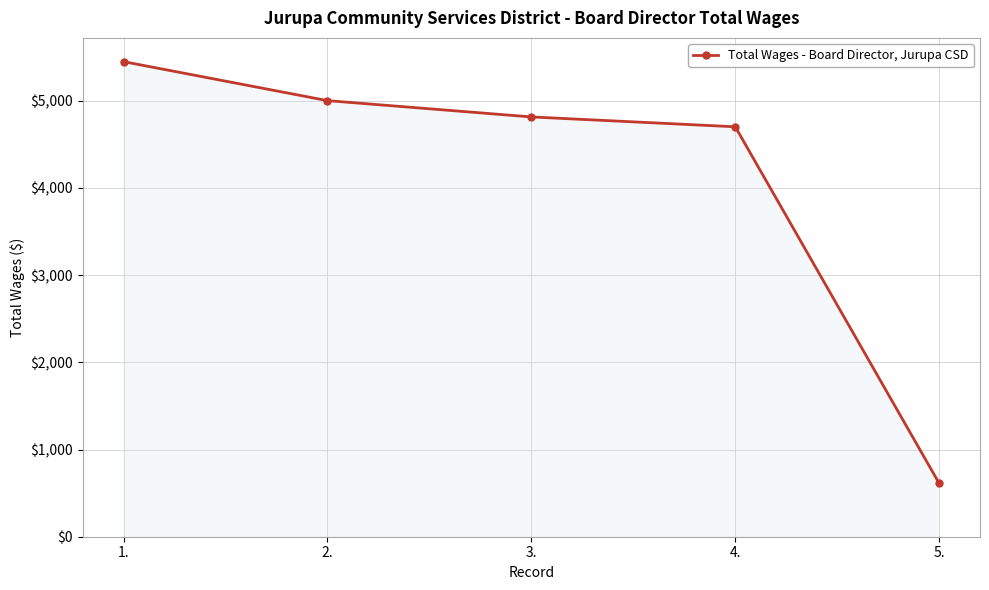

Which label corresponds to the largest value in the chart?

1.